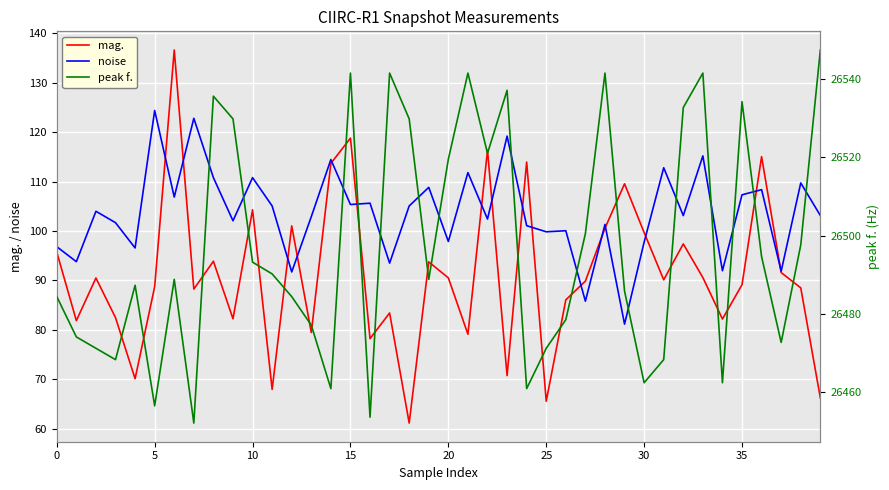

Is it true that mag. equals 99.7 at 30?

True